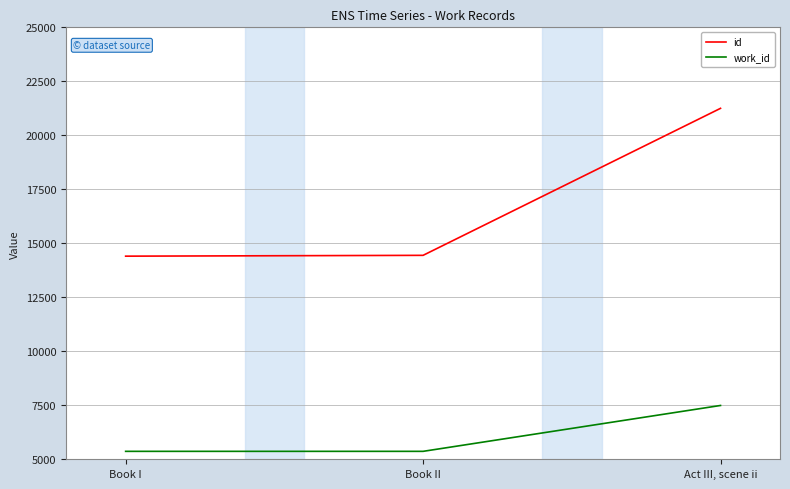

What position from the left is Act III, scene ii?

3